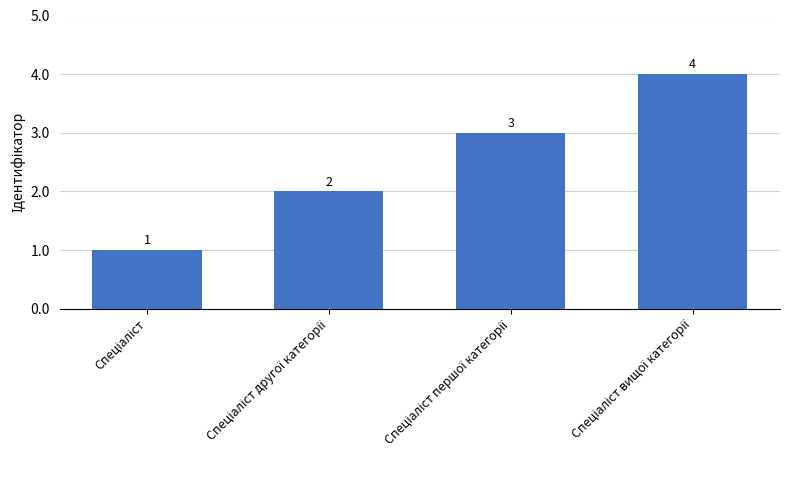

What is the sum of all values?

10